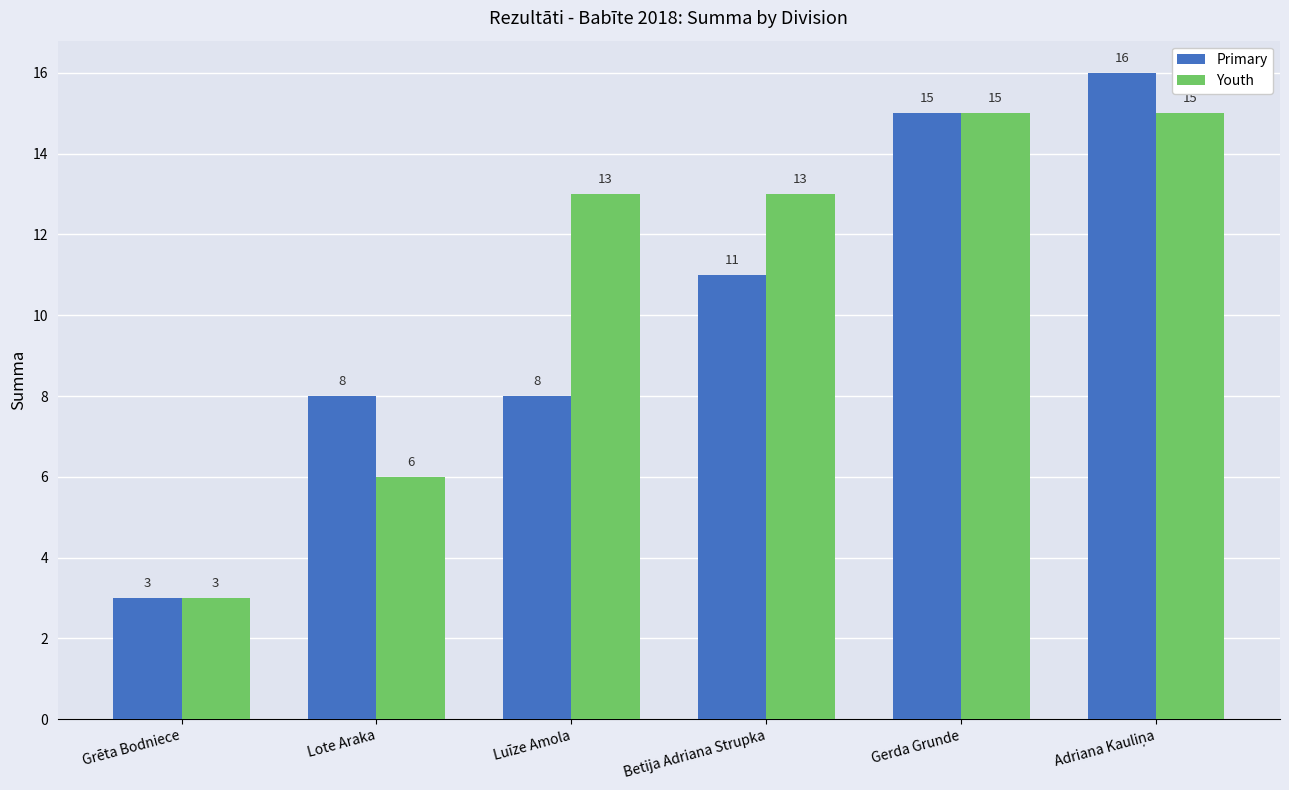

What is the value of the Primary bar at the 1st from the left?

3